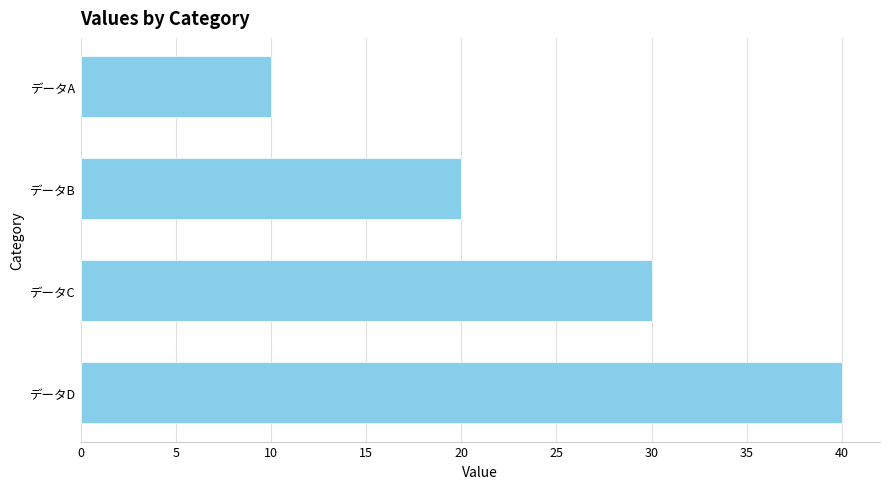

What is the greatest value displayed?

40